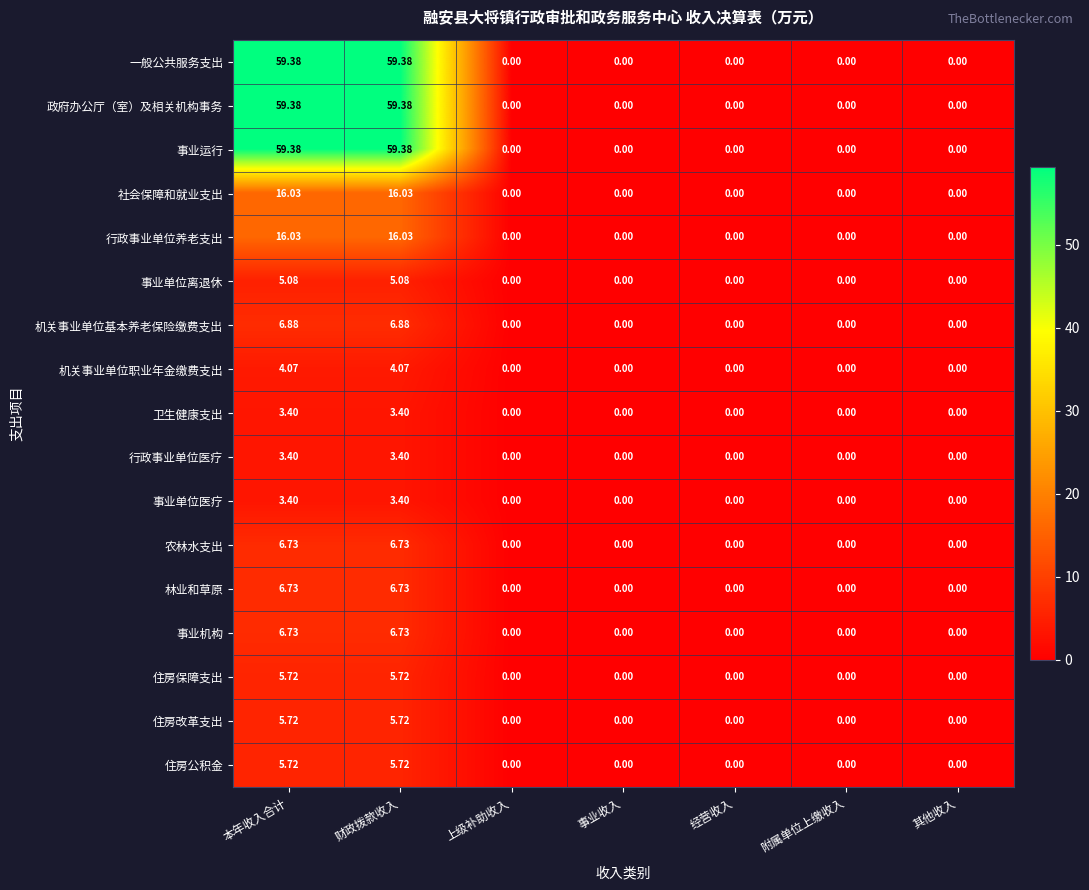

How many data points does each series have?

7